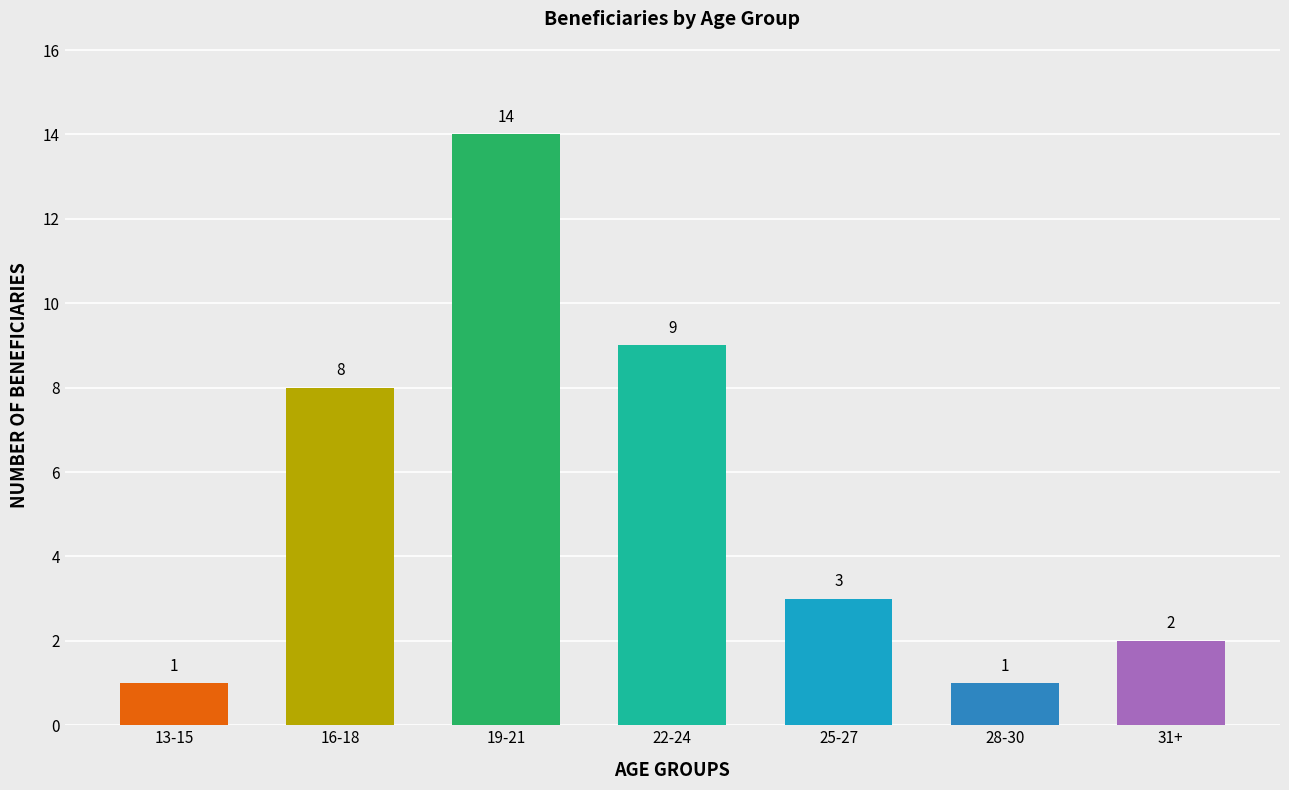

Reading left to right, extract all data points from this chart.

1	8	14	9	3	1	2